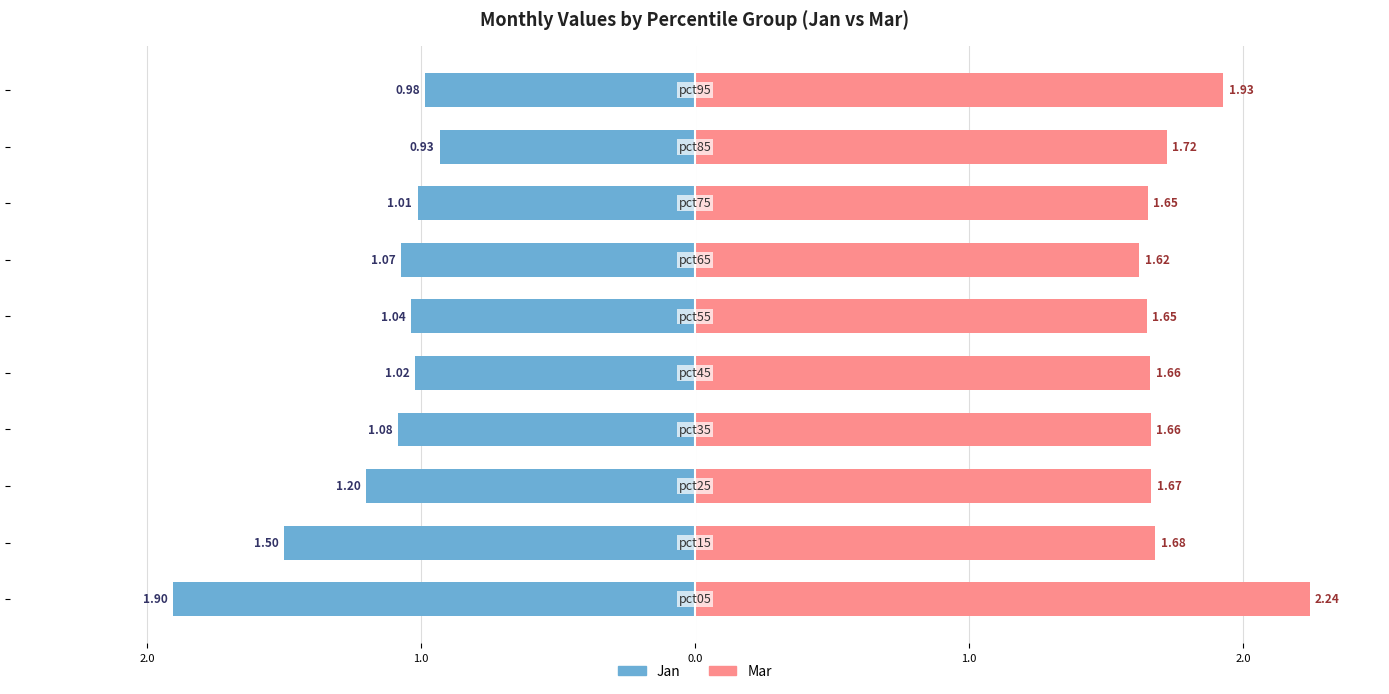

What is the difference between the Mar values at 9 and 3.0?

0.3